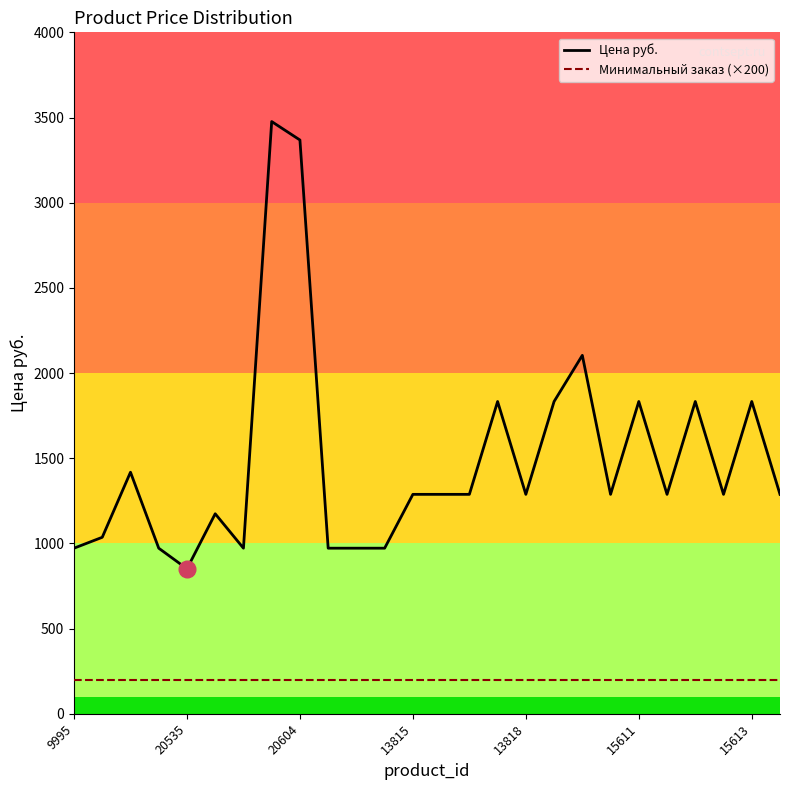

True or false: Минимальный заказ (×200) and Цена руб. intersect in this chart.

False